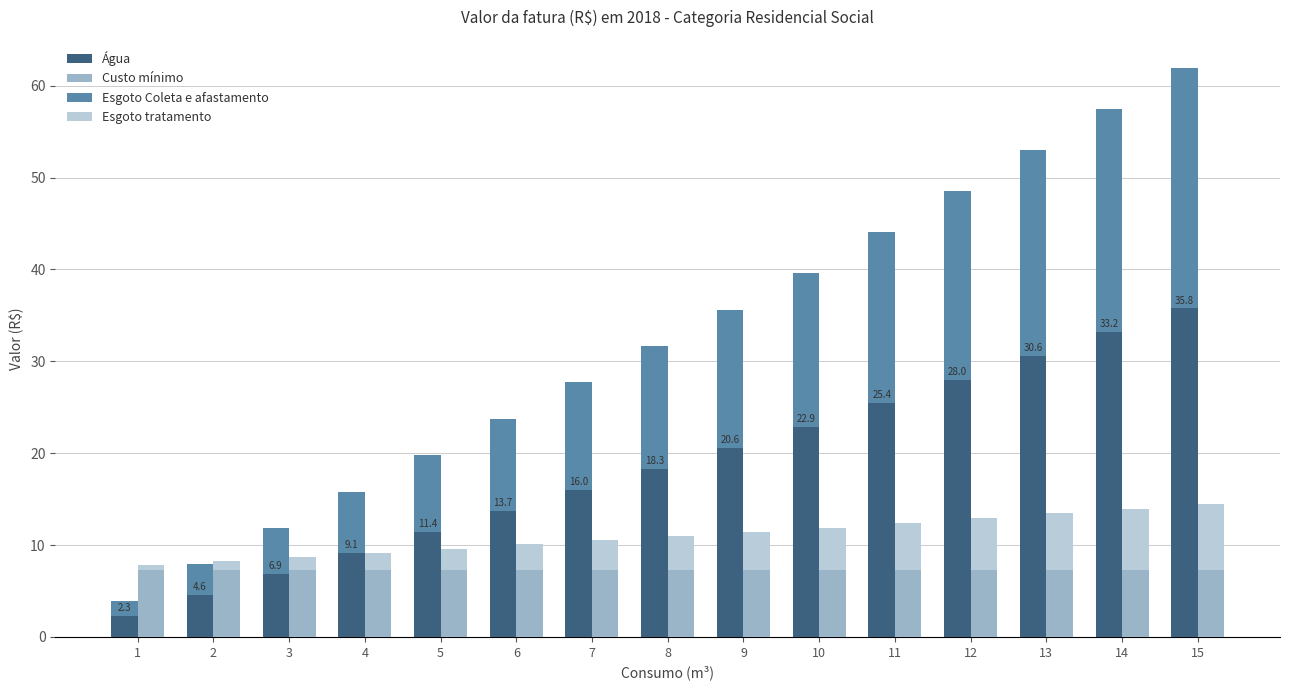

List the labels in order of Esgoto tratamento value, largest first.

15, 14, 13, 12, 11, 10, 9, 8, 7, 6, 5, 4, 3, 2, 1